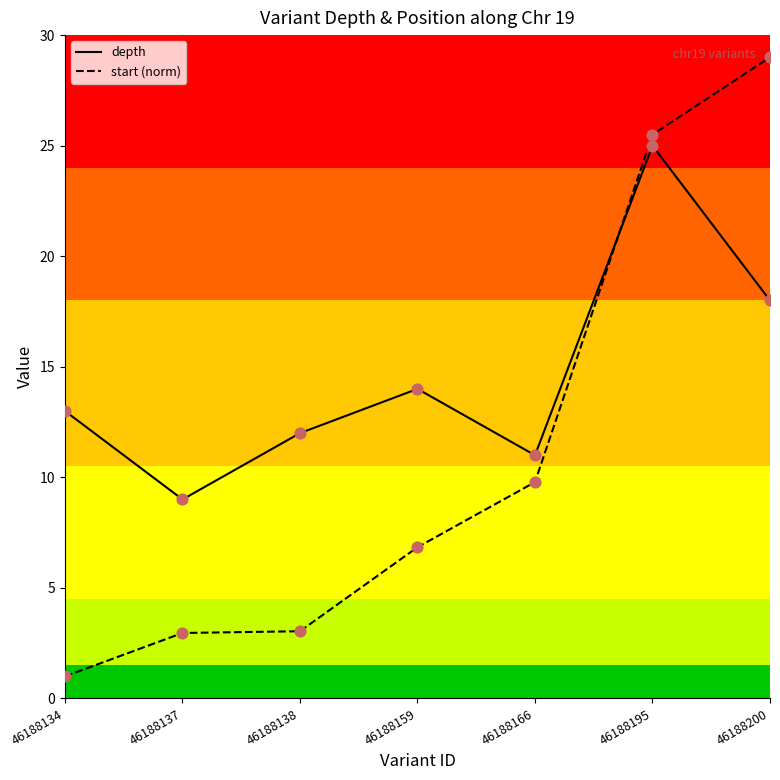

What is the total value across all series at 46188138?

15.0